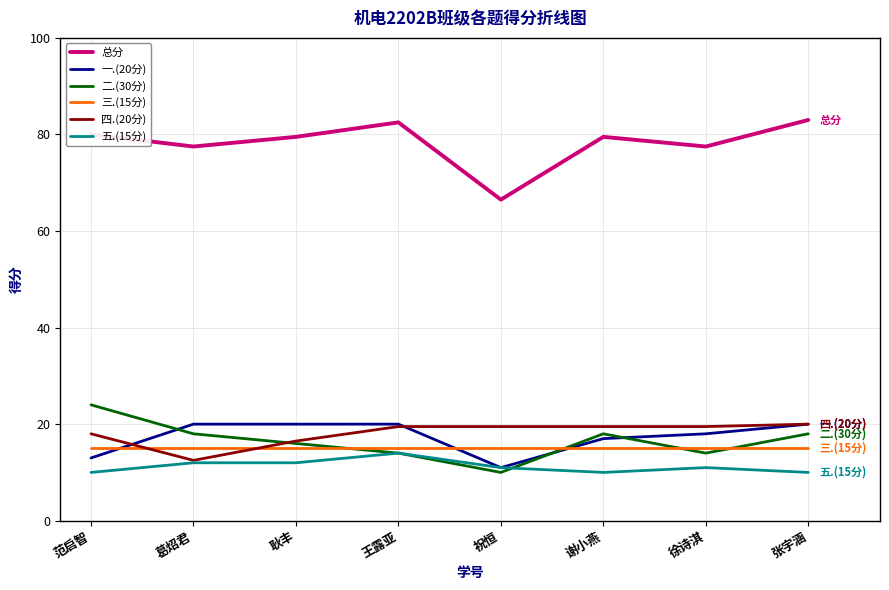

What are all the series names shown in the legend?

总分, 一.(20分), 二.(30分), 三.(15分), 四.(20分), 五.(15分)